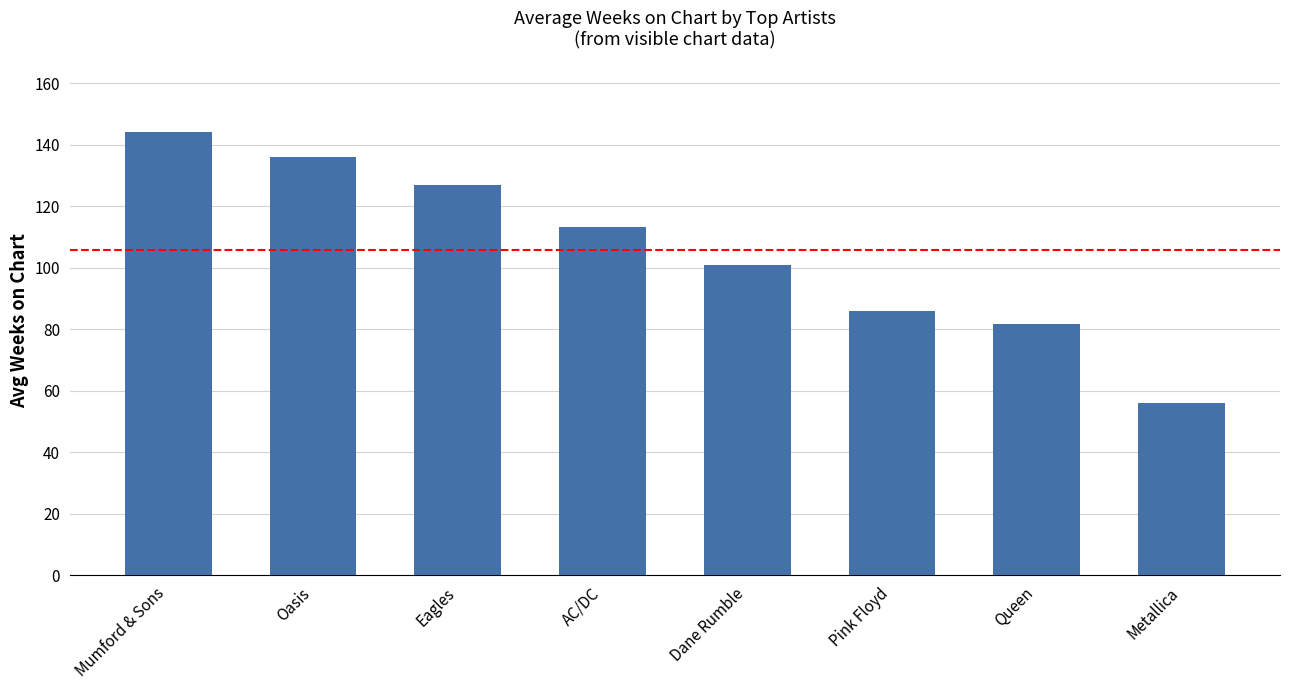

Reading left to right, list all the values displayed in this chart.

144.0	136.0	127.0	113.3	101.0	86.0	81.8	56.0